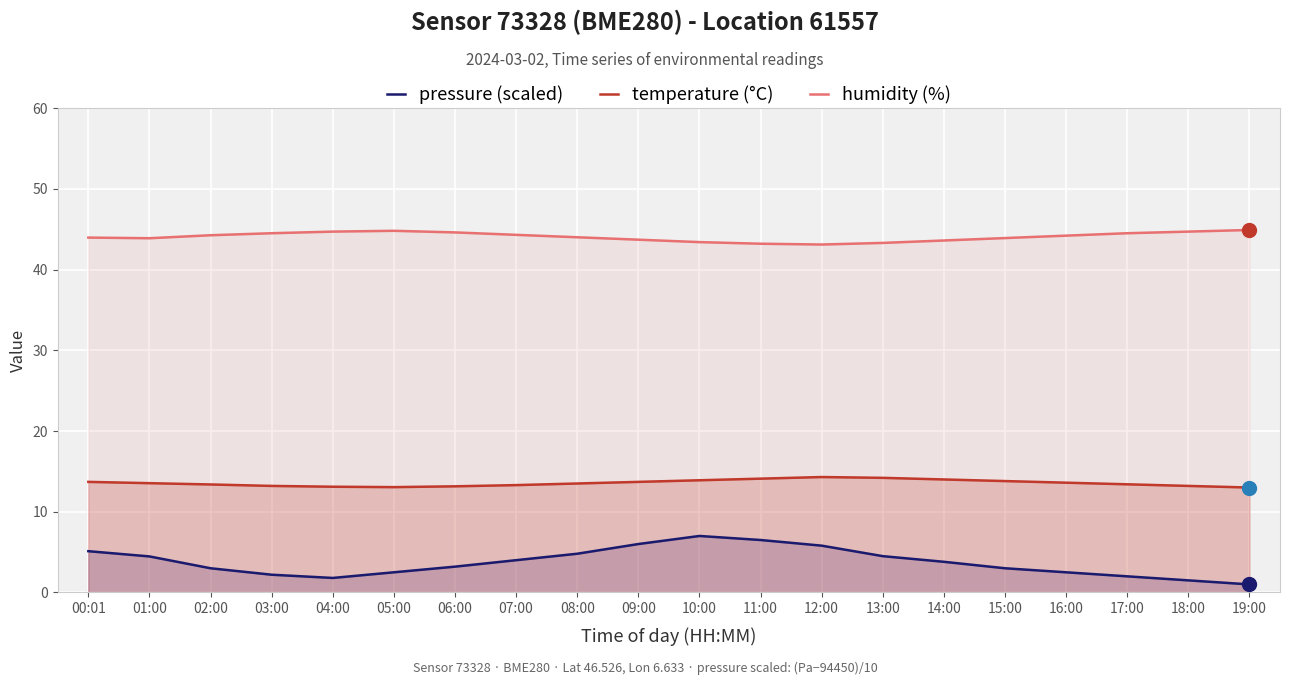

What is the average value of the pressure (scaled) series?

3.7